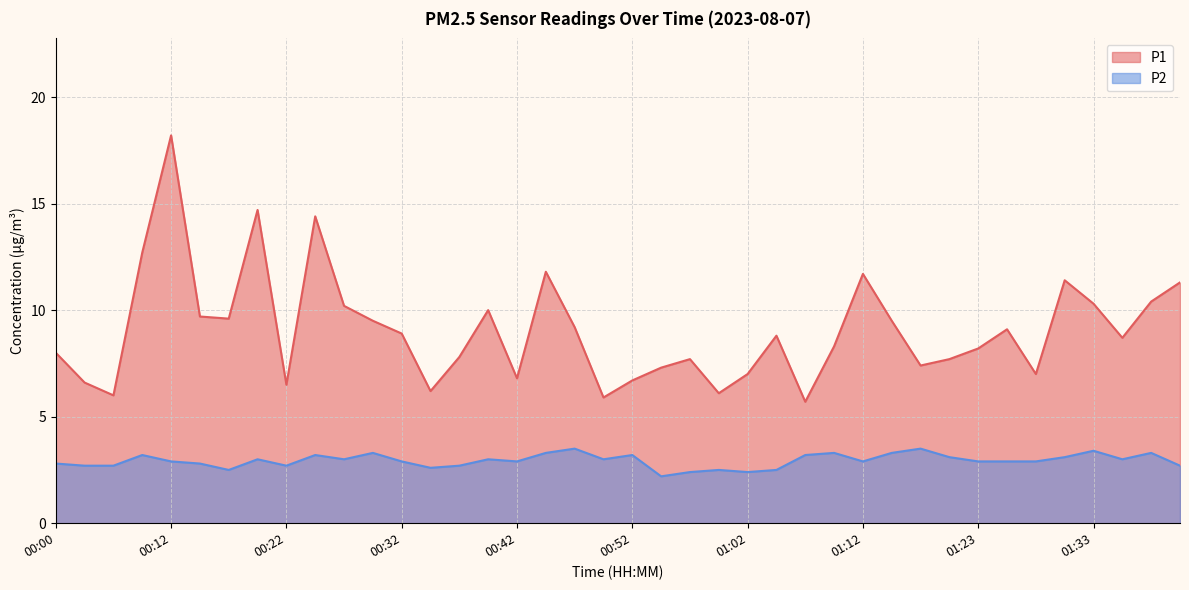

At which label does P2 reach its peak?

00:47